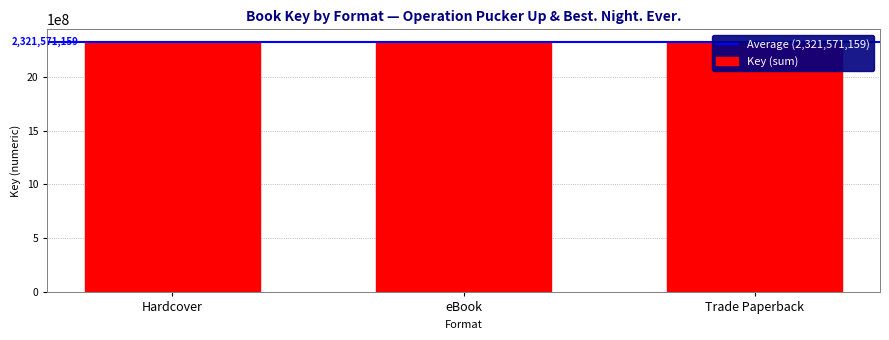

The chart shows a value of 2105634080 at eBook. True or false?

True